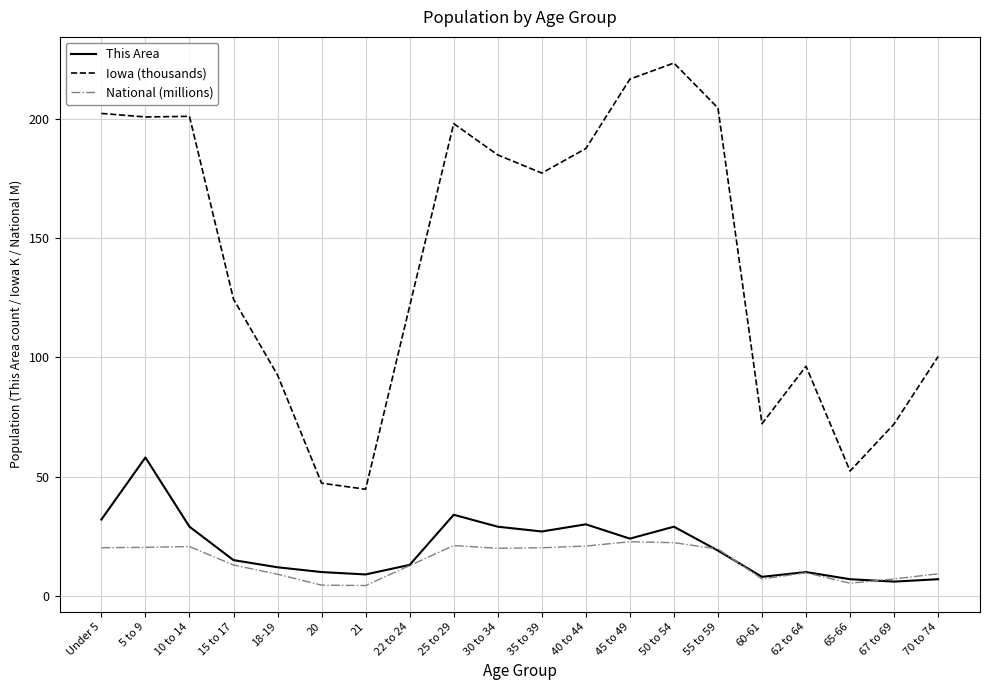

What is the maximum value for This Area?

58.0